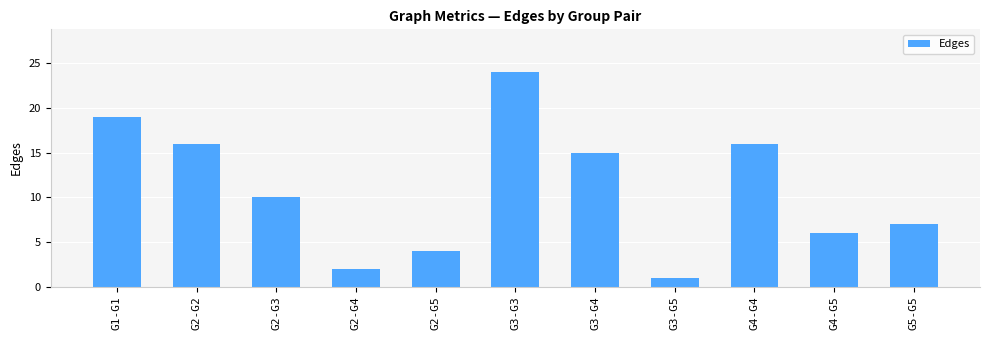

Reading left to right, list all the values displayed in this chart.

19	16	10	2	4	24	15	1	16	6	7